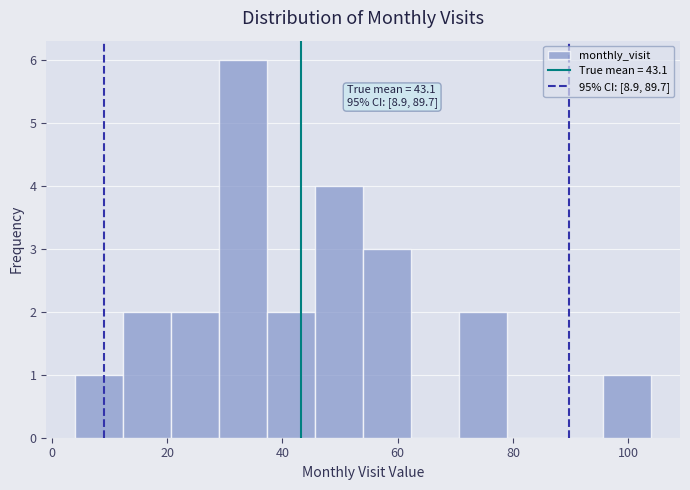

Which range on the x-axis has the tallest bar?

30 to 38